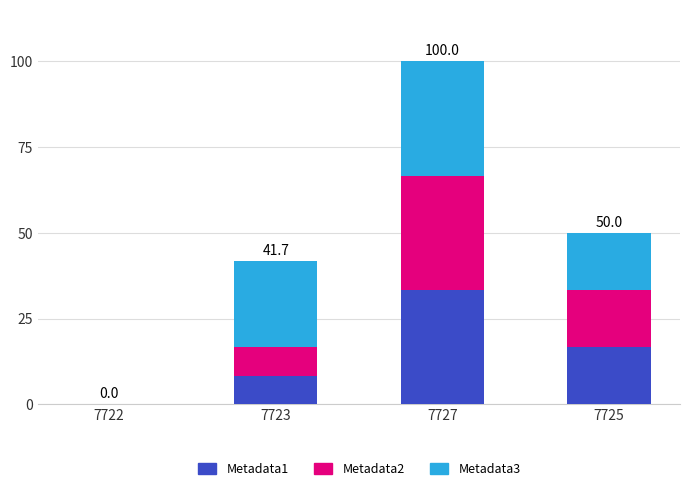

True or false: Metadata1 has a value of 33.3 at 7727.

True